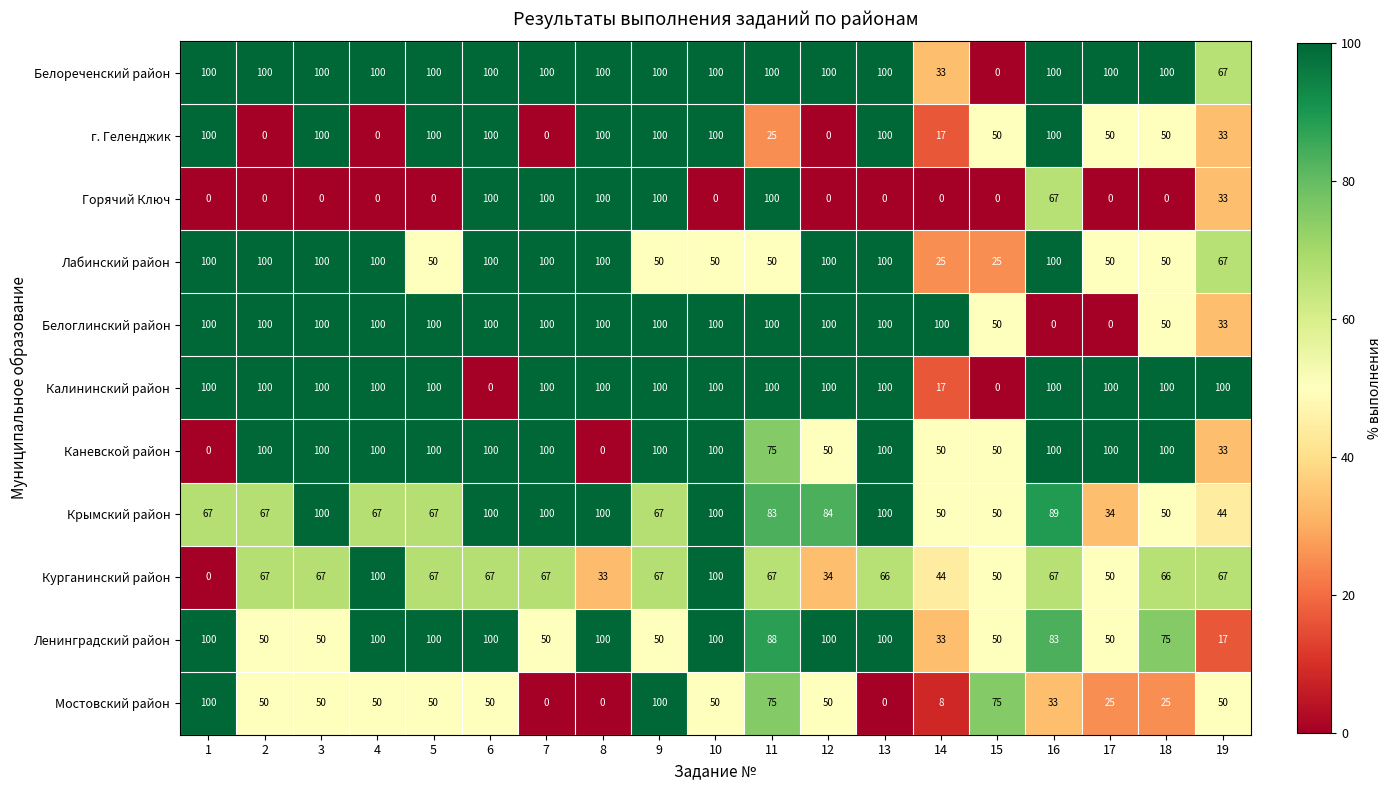

Between 16 and 17, which series saw the biggest shift?

Горячий Ключ